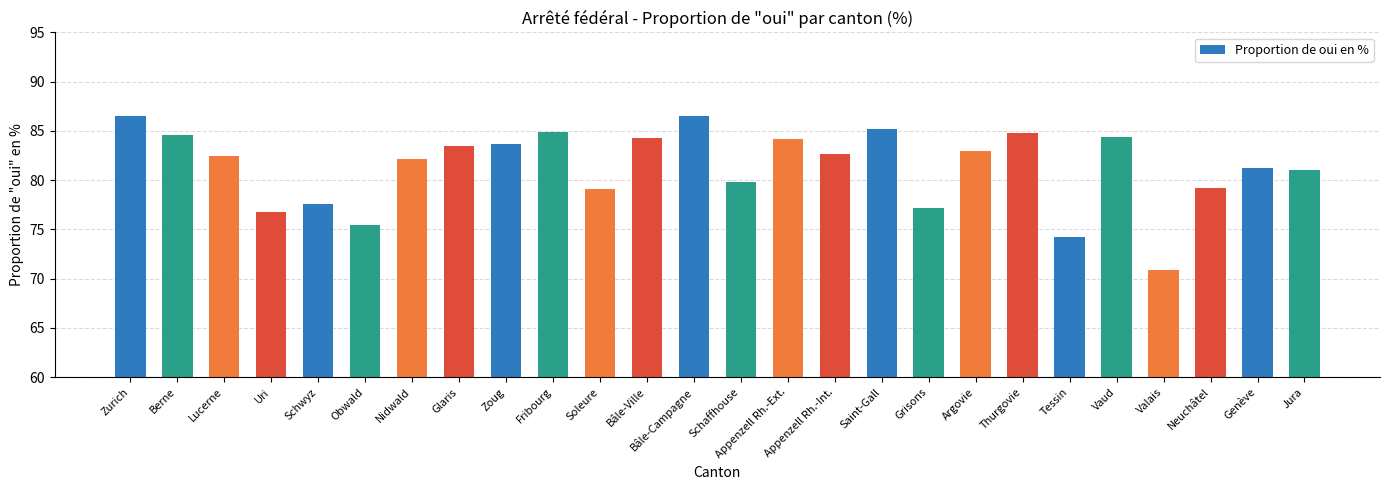

What is the difference between the maximum and minimum values?

15.7